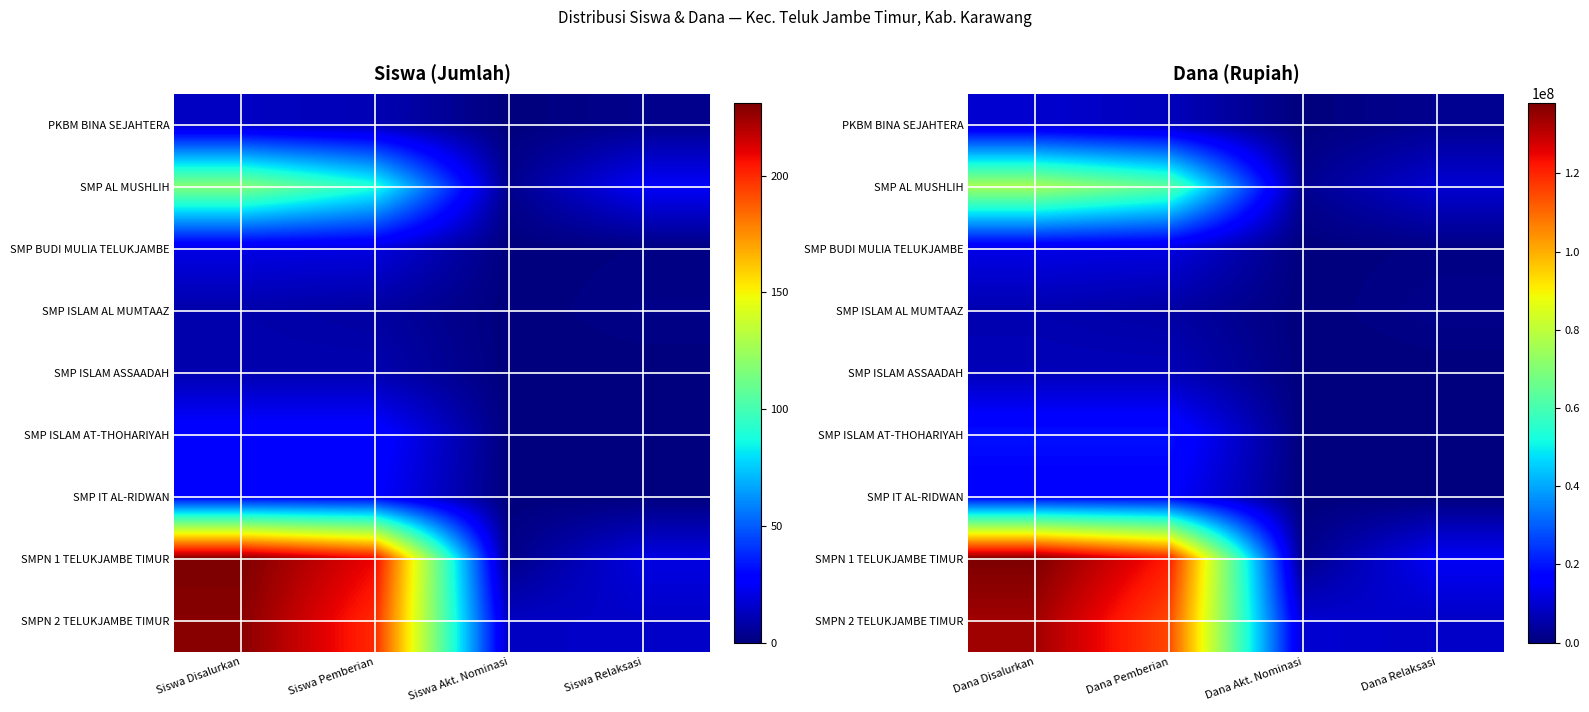

How many categories are shown in the chart?

4